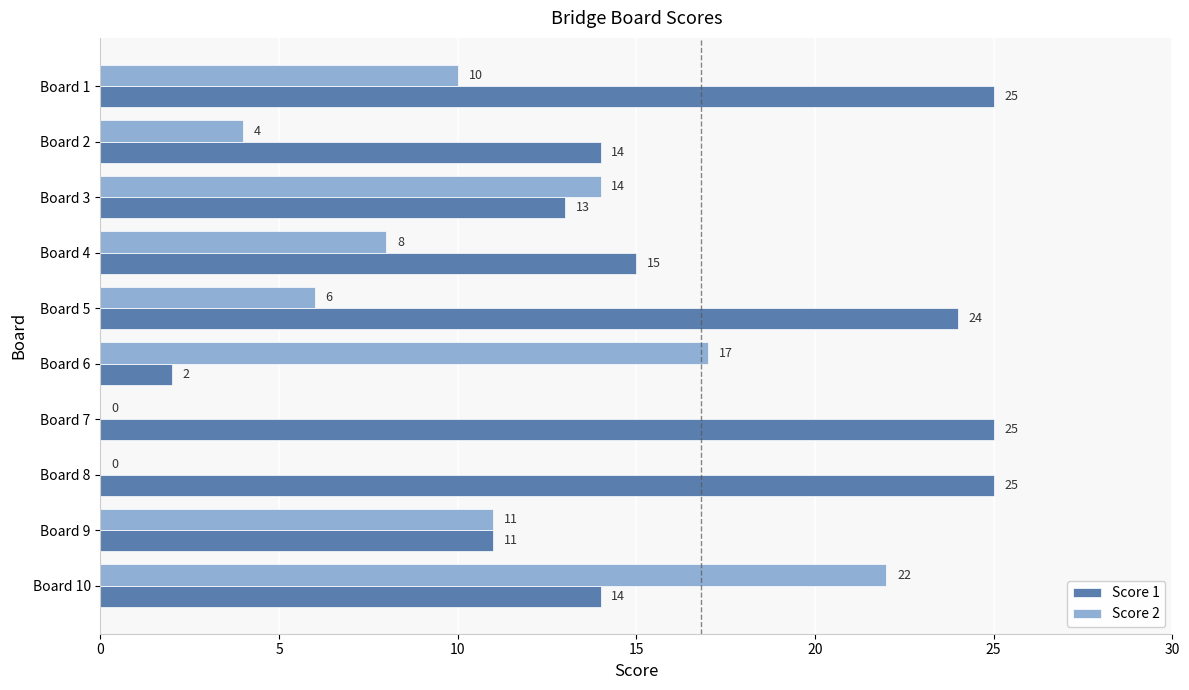

Where is Score 2 nearest to the value 11?

Board 9